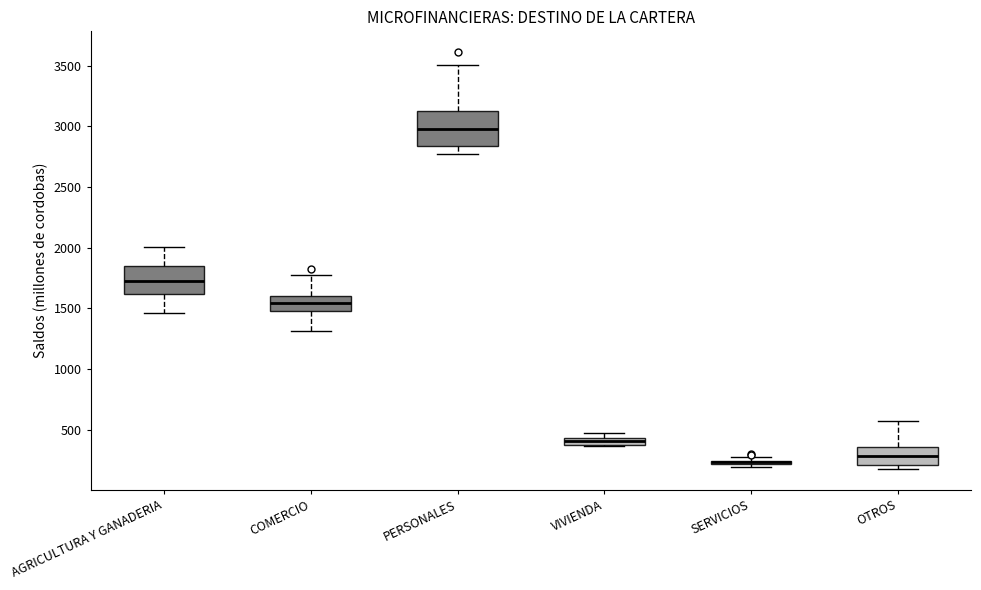

Where is the lower edge of the box for VIVIENDA on the y-axis? The values are not printed on the chart, so give them approximately, as read against the axis.

350